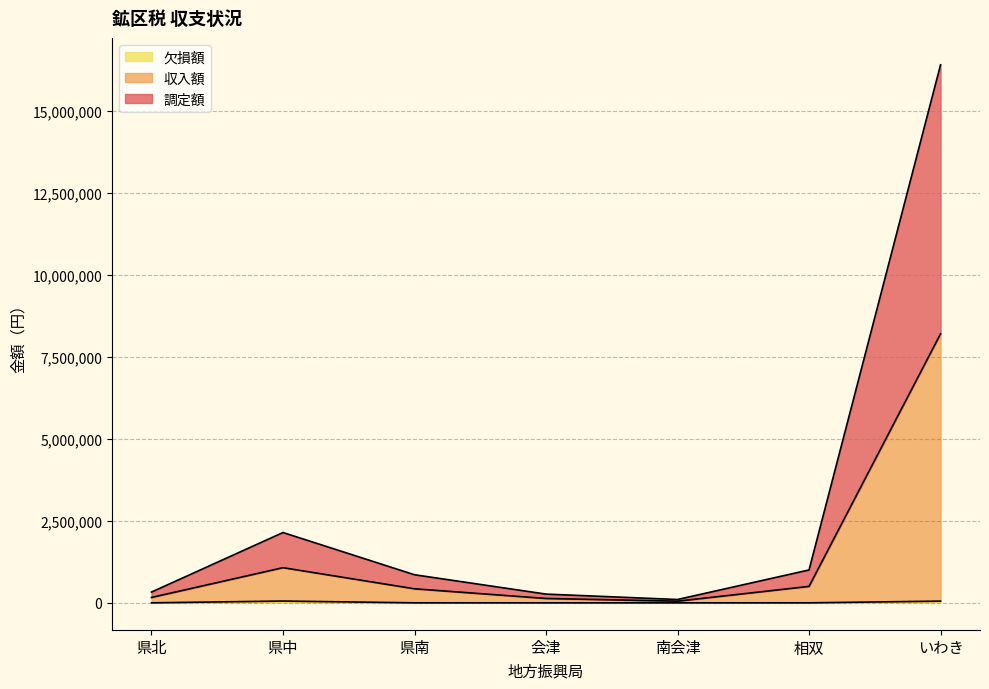

At which category is the sum across all series the highest?

いわき